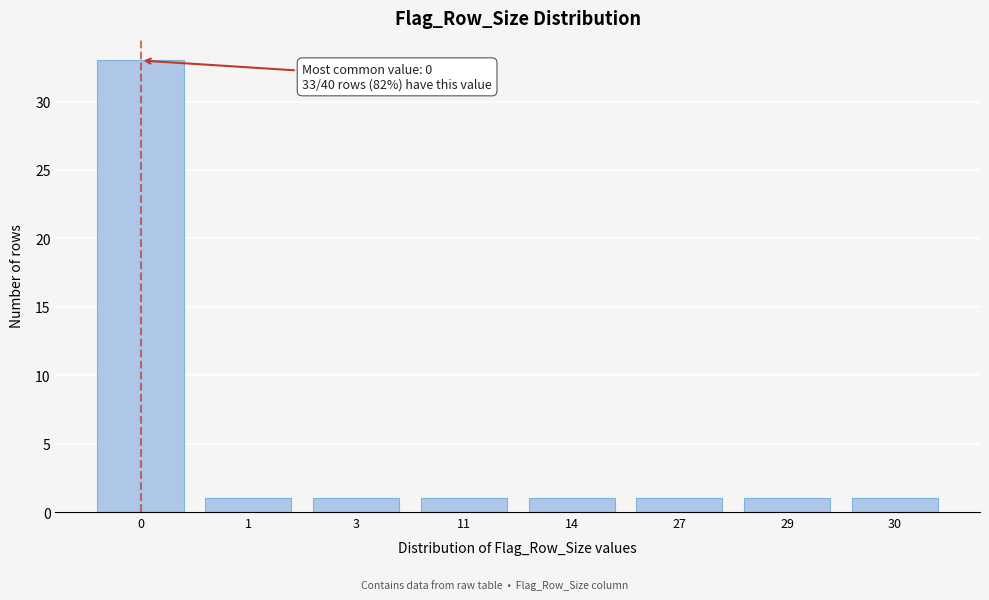

Reading left to right, list all the values displayed in this chart.

33	1	1	1	1	1	1	1